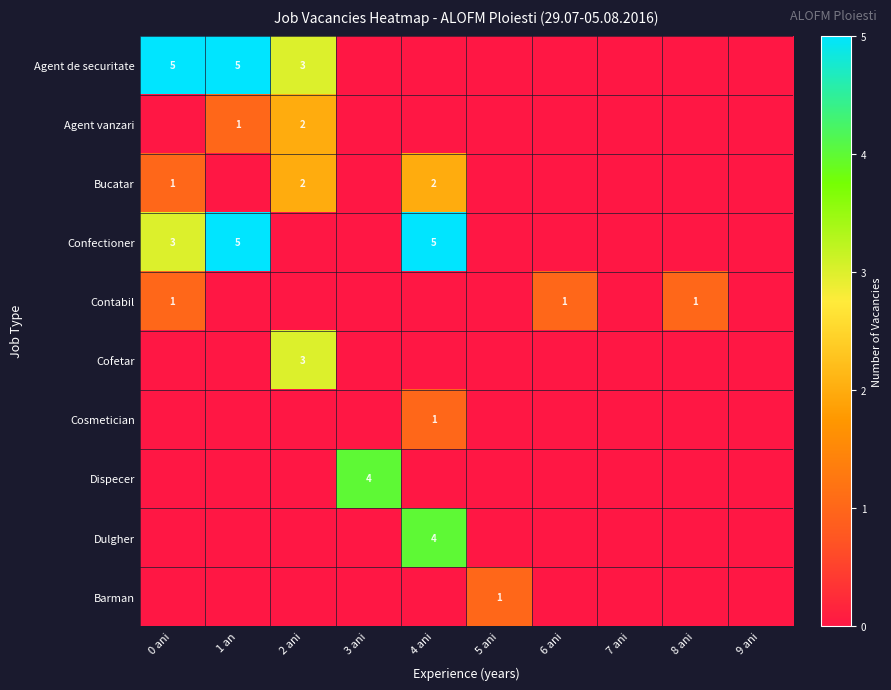

The Dispecer series shows 6 at 3 ani. True or false?

False